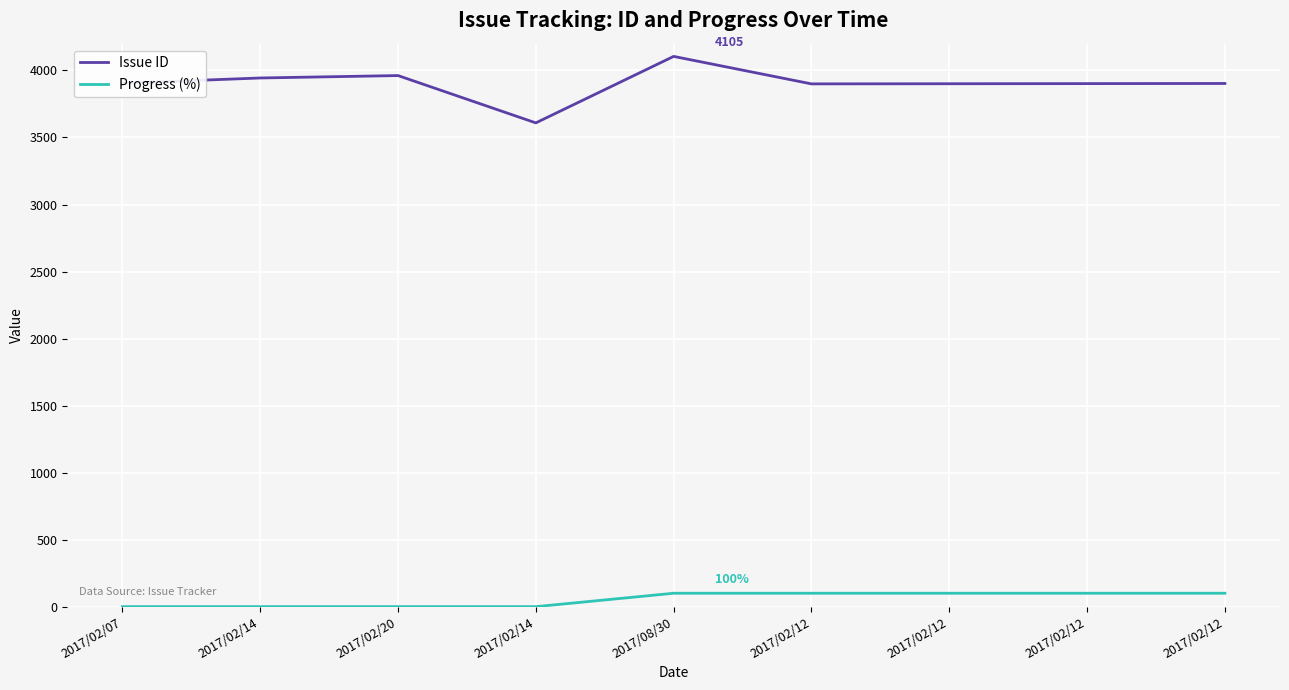

At which category does Issue ID reach its first local valley?

2017/02/14